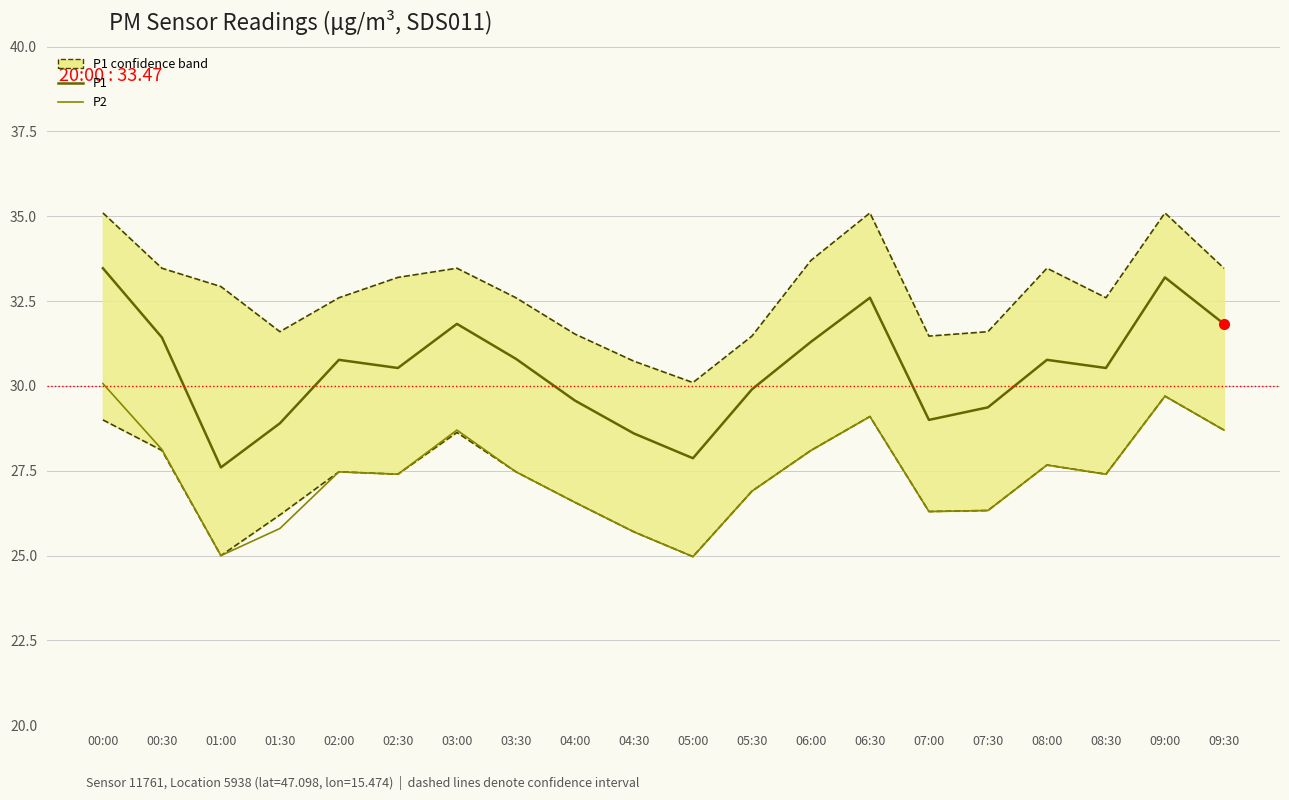

Reading left to right, transcribe all the data shown in this chart.

P1 upper CI: 00:00=35.1	00:30=33.5	01:00=32.9	01:30=31.6	02:00=32.6	02:30=33.2	03:00=33.5	03:30=32.6	04:00=31.5	04:30=30.7	05:00=30.1	05:30=31.5	06:00=33.7	06:30=35.1	07:00=31.5	07:30=31.6	08:00=33.5	08:30=32.6	09:00=35.1	09:30=33.5
P1 lower CI: 00:00=29.0	00:30=28.1	01:00=25.0	01:30=26.2	02:00=27.5	02:30=27.4	03:00=28.6	03:30=27.5	04:00=26.6	04:30=25.7	05:00=25.0	05:30=26.9	06:00=28.1	06:30=29.1	07:00=26.3	07:30=26.3	08:00=27.7	08:30=27.4	09:00=29.7	09:30=28.7
P1: 00:00=33.5	00:30=31.4	01:00=27.6	01:30=28.9	02:00=30.8	02:30=30.5	03:00=31.8	03:30=30.8	04:00=29.6	04:30=28.6	05:00=27.9	05:30=29.9	06:00=31.3	06:30=32.6	07:00=29.0	07:30=29.4	08:00=30.8	08:30=30.5	09:00=33.2	09:30=31.8
P2: 00:00=30.1	00:30=28.1	01:00=25.0	01:30=25.8	02:00=27.5	02:30=27.4	03:00=28.7	03:30=27.5	04:00=26.6	04:30=25.7	05:00=25.0	05:30=26.9	06:00=28.1	06:30=29.1	07:00=26.3	07:30=26.3	08:00=27.7	08:30=27.4	09:00=29.7	09:30=28.7